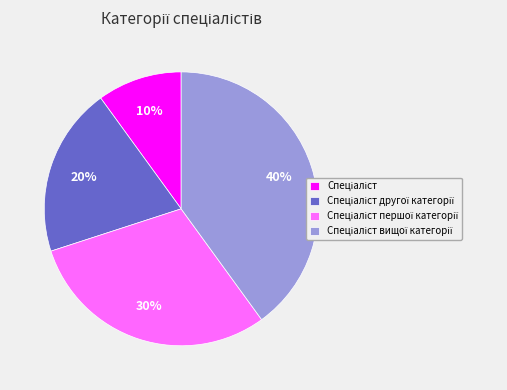

Does any single category account for the majority?

No